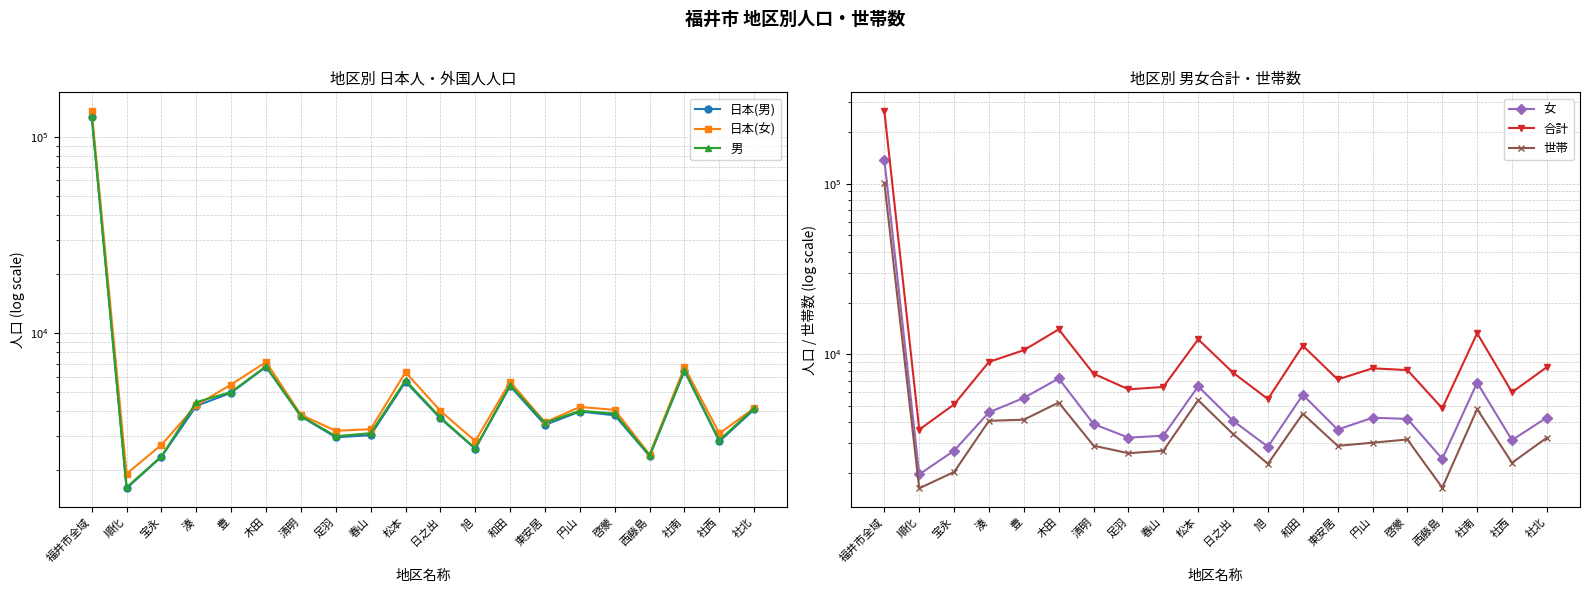

At which label is 世帯 closest to 51242?

松本